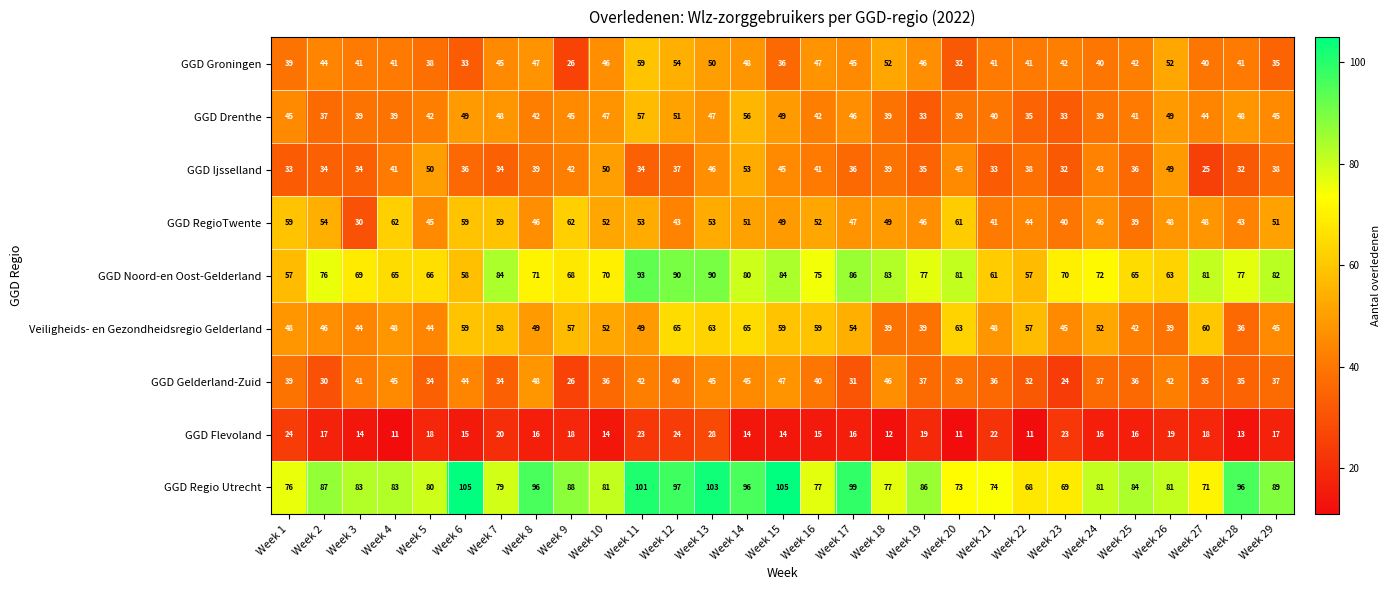

The value of GGD Drenthe at Week 19 is 33. True or false?

True